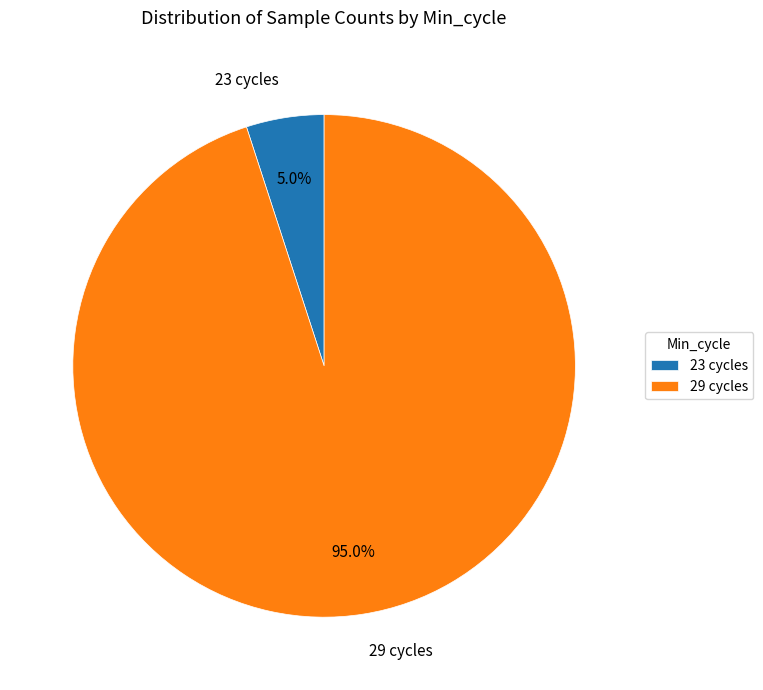

Do 23 cycles and 29 cycles together represent more than half of the pie?

Yes